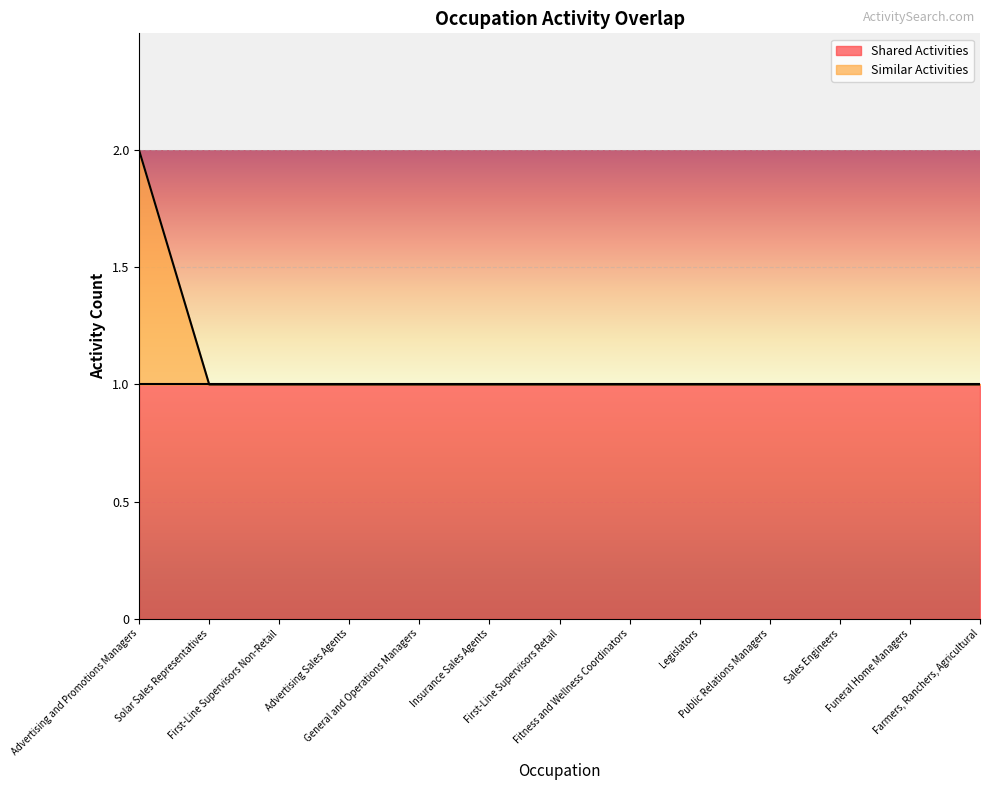

The chart shows a value of 1 at Funeral Home Managers. True or false?

True